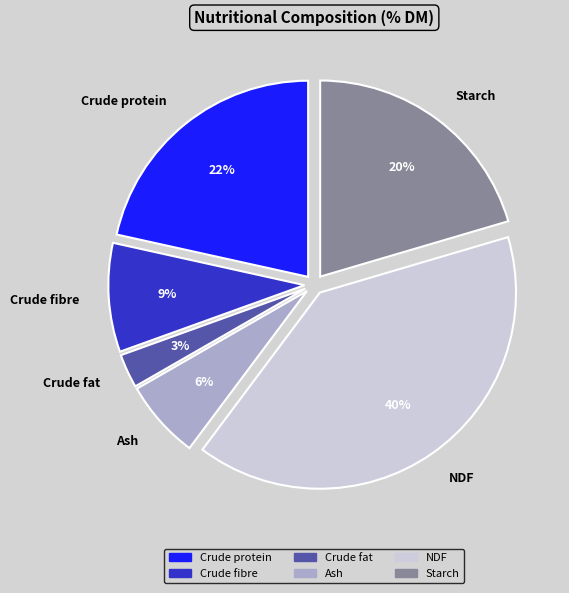

To the nearest percent, what is the combined percentage of Starch and Crude fat?

23%